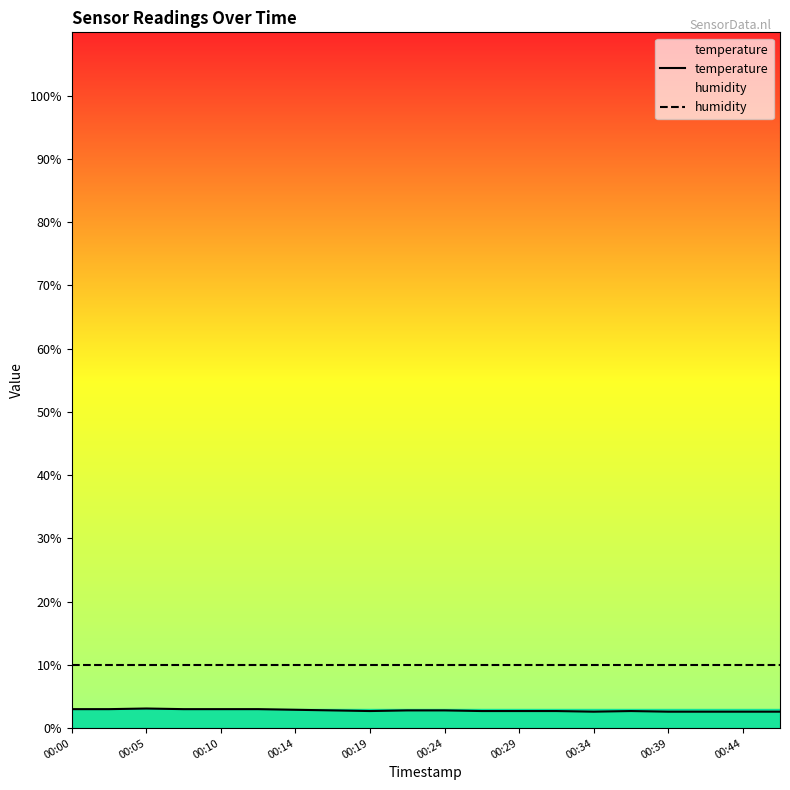

What is the value of the 1st point from the left?

3.0